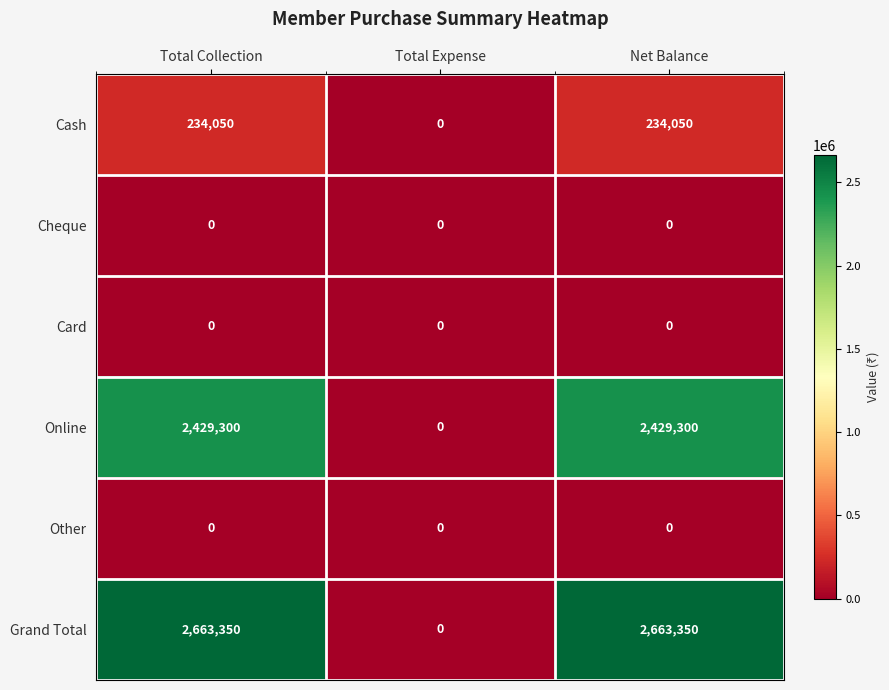

What is the difference between the maximum and minimum values in the Grand Total series?

2663350